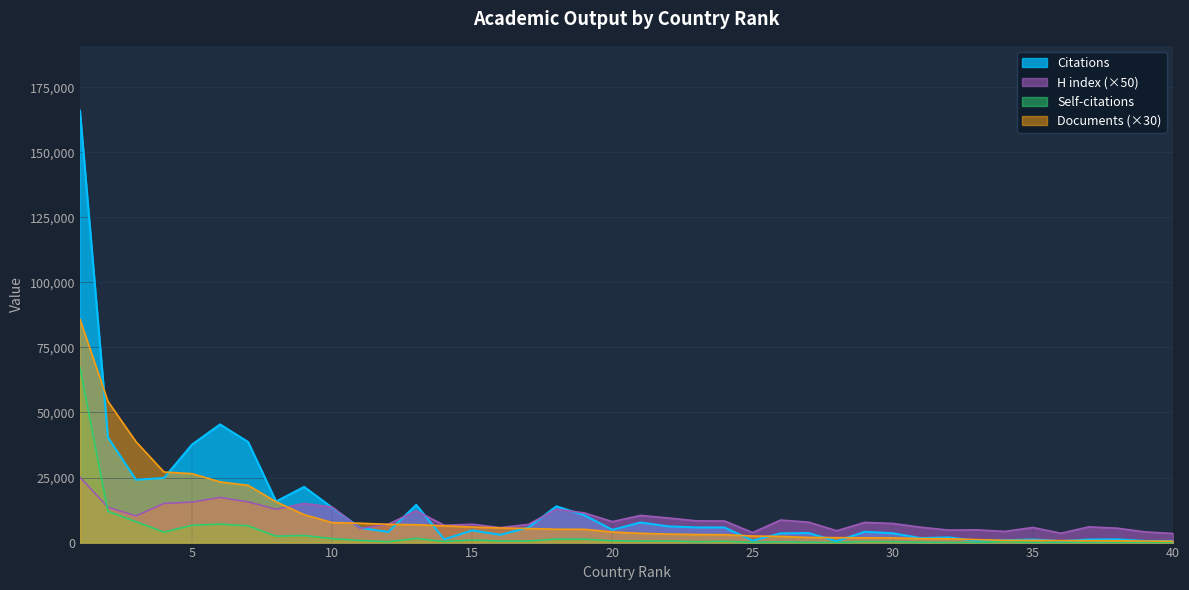

What are all the series names shown in the legend?

Citations, Self-citations, H index, Documents